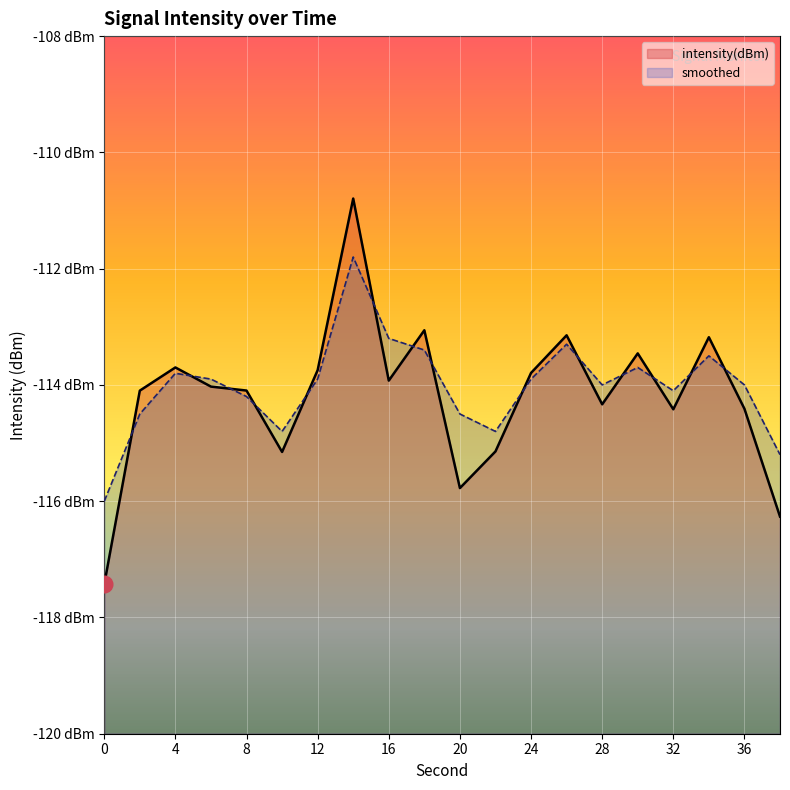

Rank the series by their average value, from lowest to highest.

intensity(dBm), smoothed